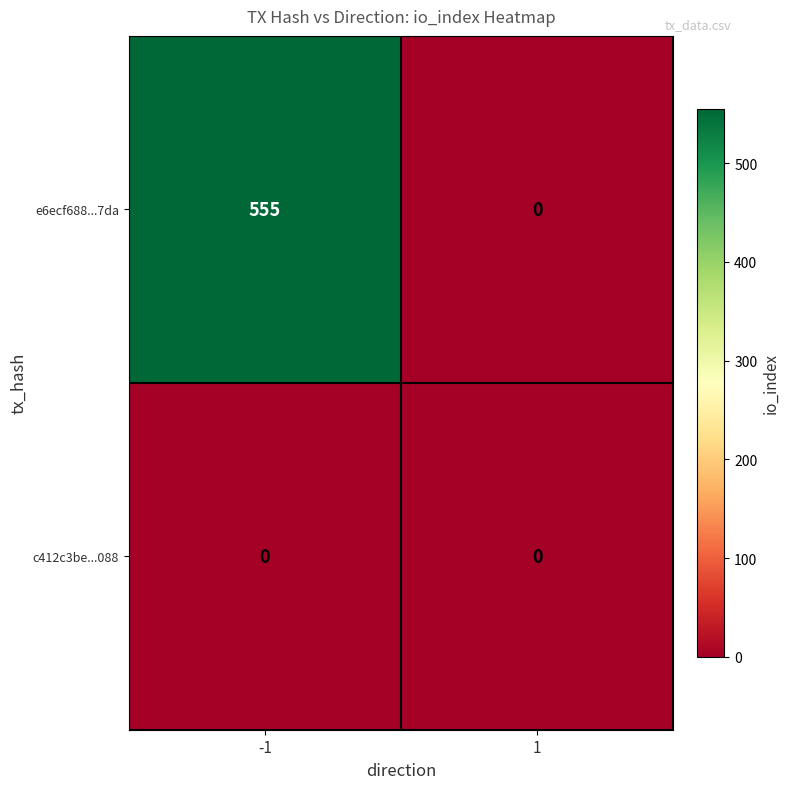

Which series has the largest total across all categories?

e6ecf688...7da